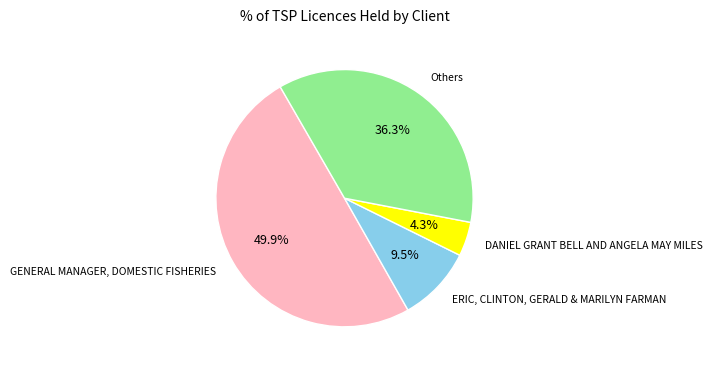

To the nearest percent, what is the difference between the largest and smallest slice percentages?

46%